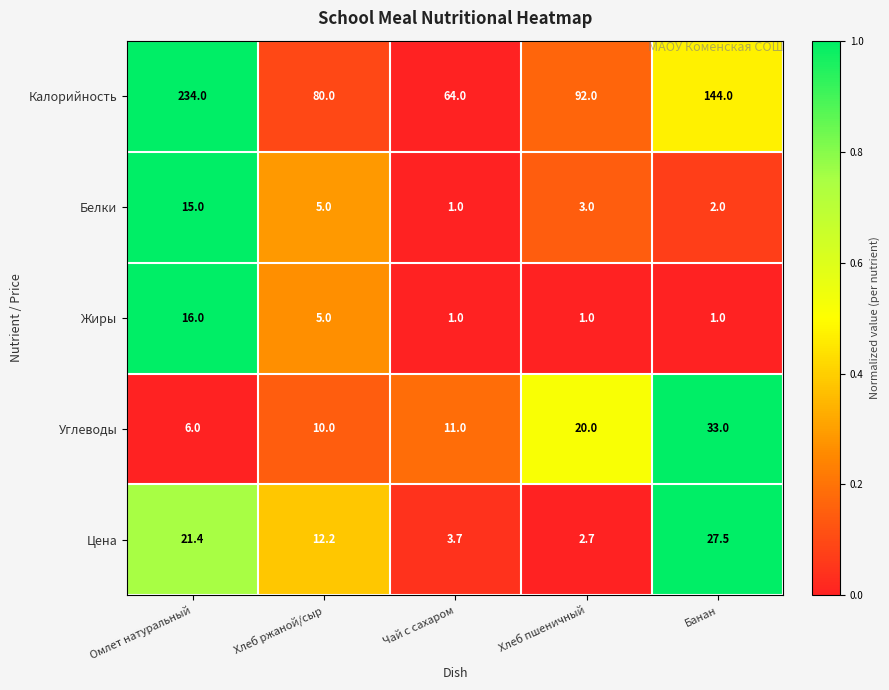

Reading right to left, what are all the values shown in this chart?

Калорийность: Банан=144.0	Хлеб пшеничный=92.0	Чай с сахаром=64.0	Хлеб ржаной/сыр=80.0	Омлет натуральный=234.0
Белки: Банан=2.0	Хлеб пшеничный=3.0	Чай с сахаром=1.0	Хлеб ржаной/сыр=5.0	Омлет натуральный=15.0
Жиры: Банан=1.0	Хлеб пшеничный=1.0	Чай с сахаром=1.0	Хлеб ржаной/сыр=5.0	Омлет натуральный=16.0
Углеводы: Банан=33.0	Хлеб пшеничный=20.0	Чай с сахаром=11.0	Хлеб ржаной/сыр=10.0	Омлет натуральный=6.0
Цена: Банан=27.5	Хлеб пшеничный=2.7	Чай с сахаром=3.7	Хлеб ржаной/сыр=12.2	Омлет натуральный=21.4